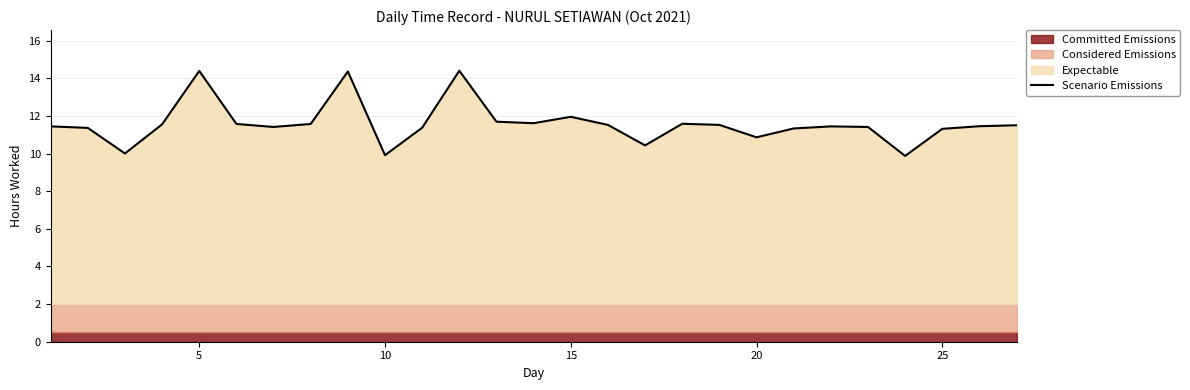

How many points are higher than both their immediate neighbors (excluding endpoints)?

6